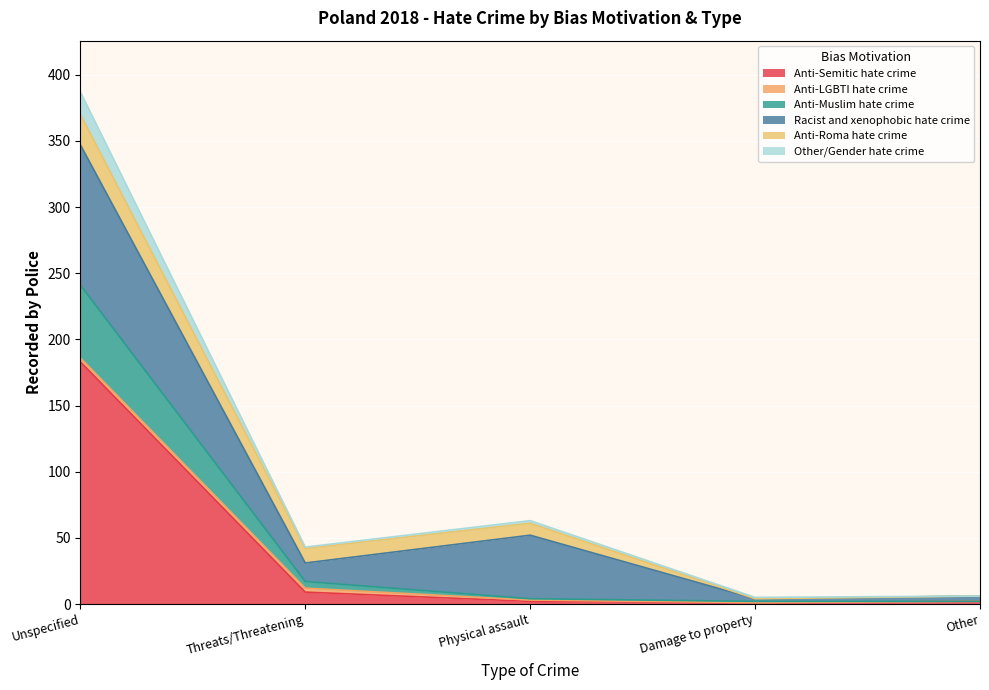

True or false: Anti-Muslim hate crime and Anti-Semitic hate crime cross at least once.

False